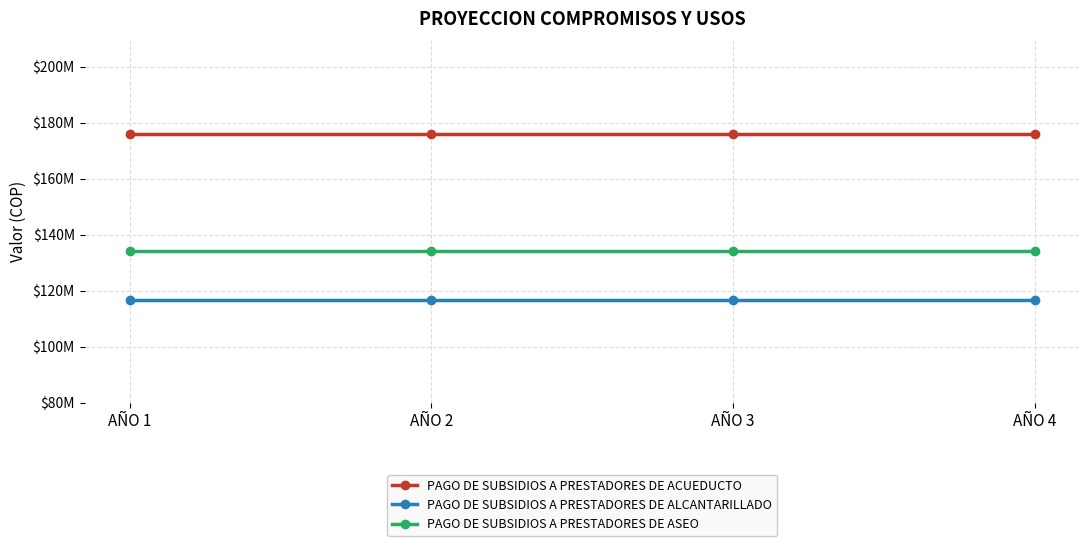

What is the value of the PAGO DE SUBSIDIOS A PRESTADORES DE ASEO point at the 1st from the left?

134253333